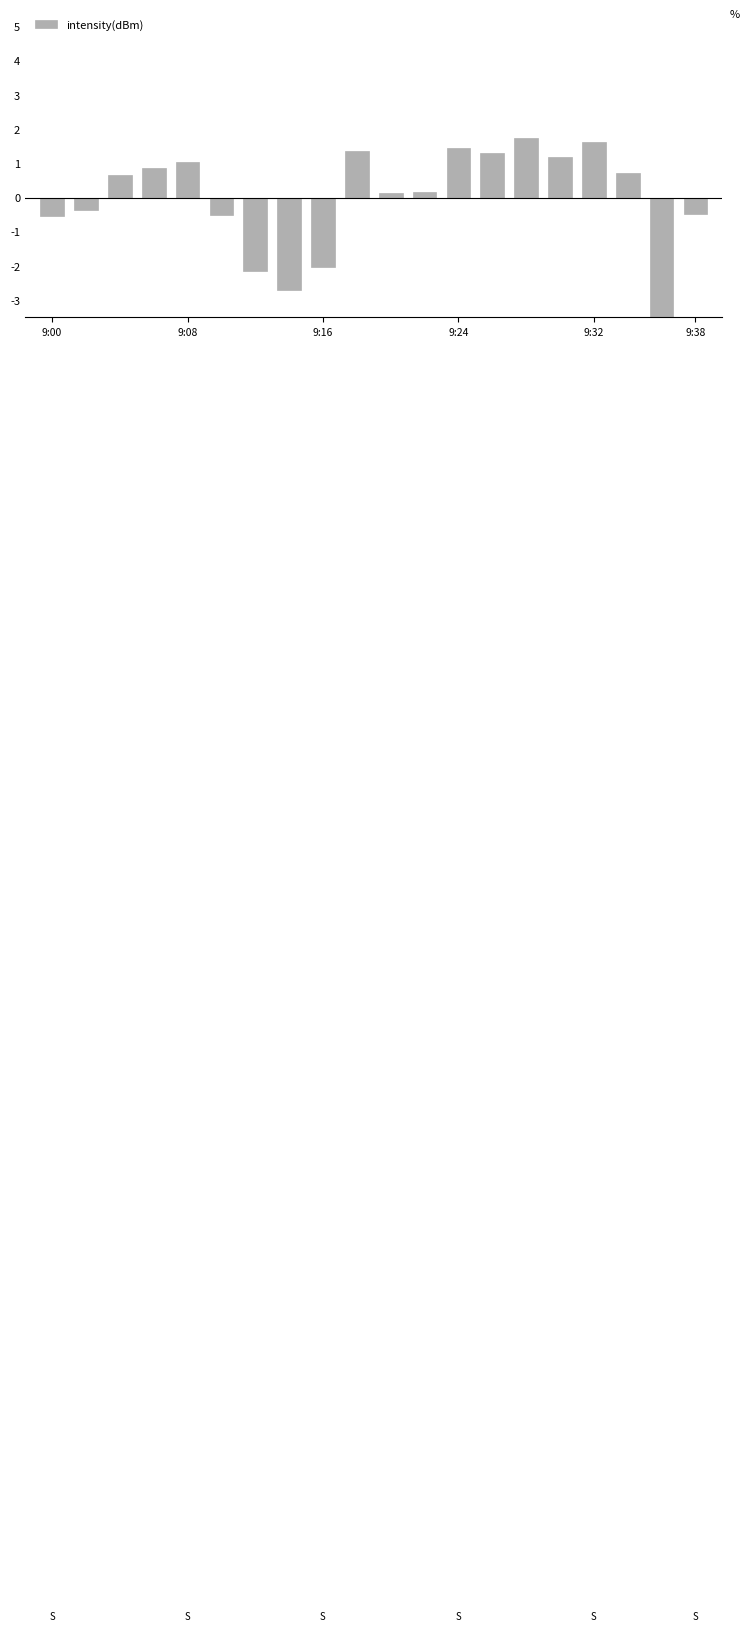

What is the smallest value displayed?

-3.5